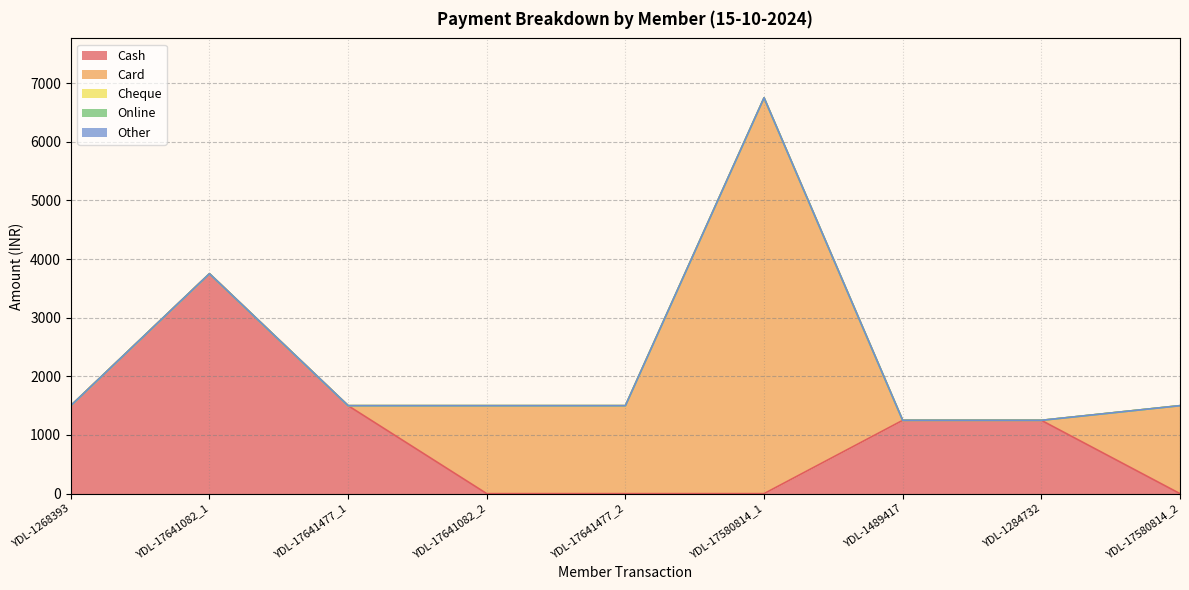

Which series has the largest total across all categories?

Card